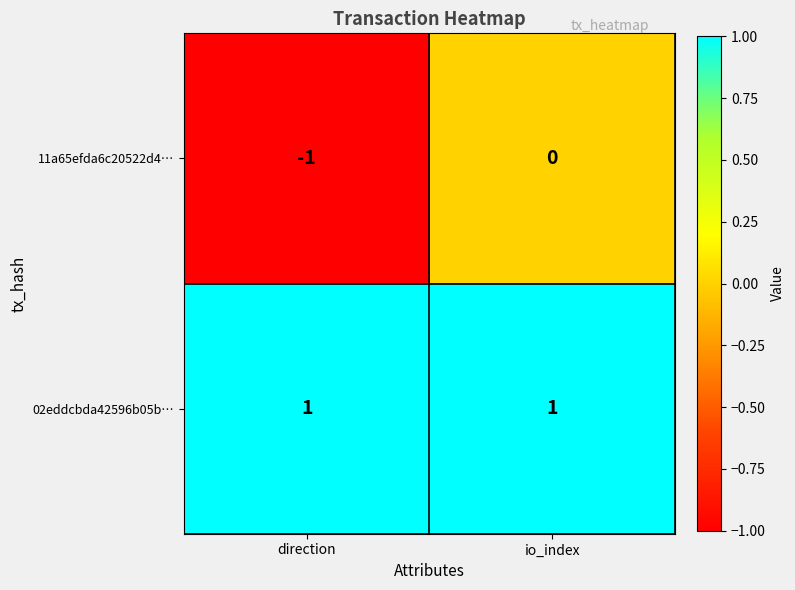

Rank the categories by 11a65efda6c20522d4… value from lowest to highest.

direction, io_index